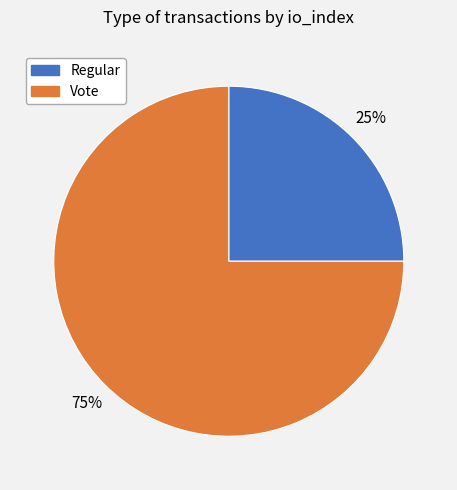

True or false: Vote accounts for 66% of the total.

False